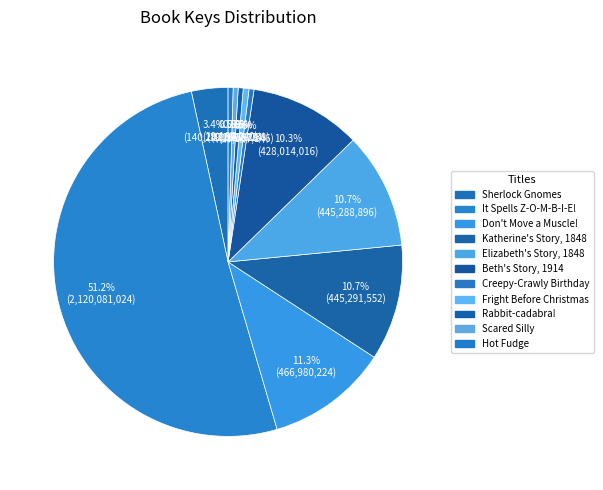

What is the largest slice in the pie chart?

It Spells Z-O-M-B-I-E!